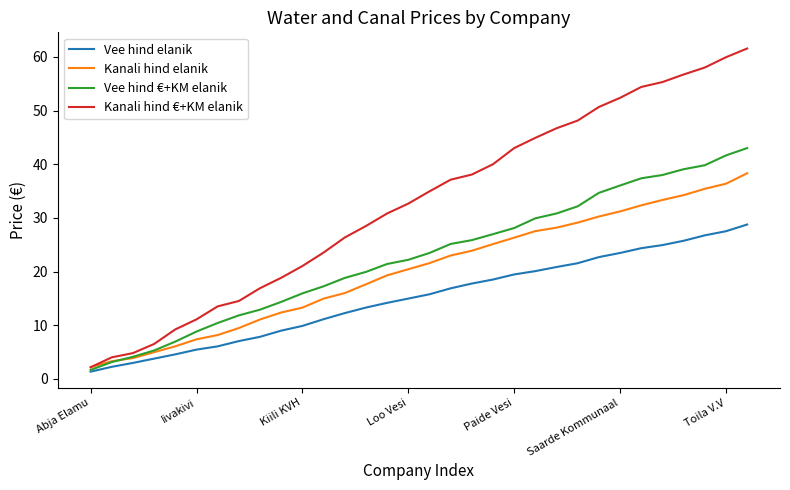

Rank the series by their maximum value, from highest to lowest.

Kanali hind €+KM elanik, Vee hind €+KM elanik, Kanali hind elanik, Vee hind elanik